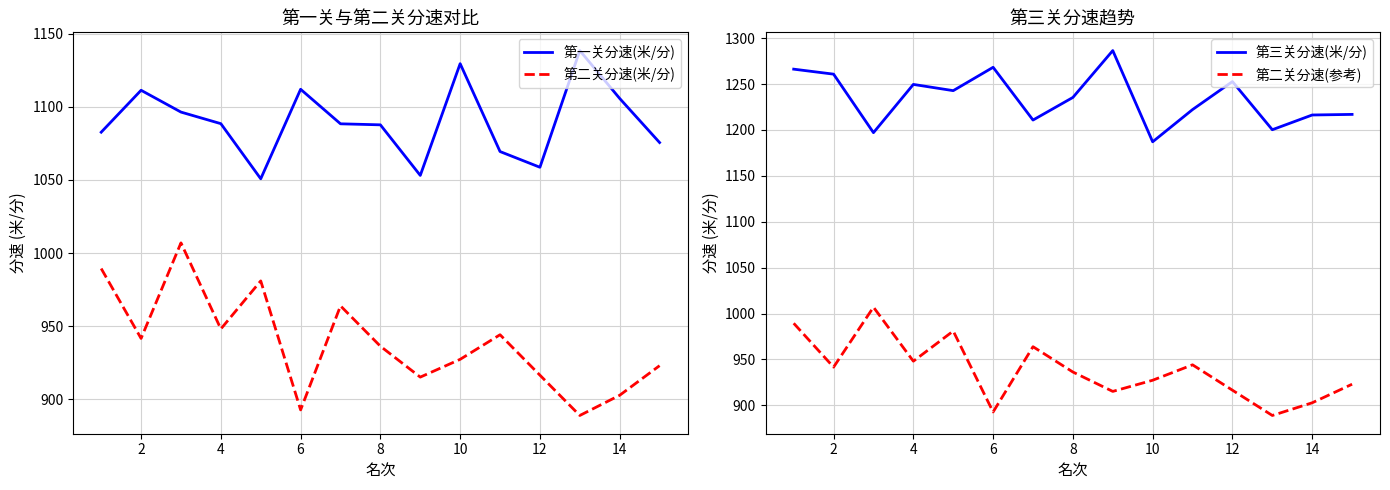

True or false: 第二关分速(米/分) and 第一关分速(米/分) intersect in this chart.

False